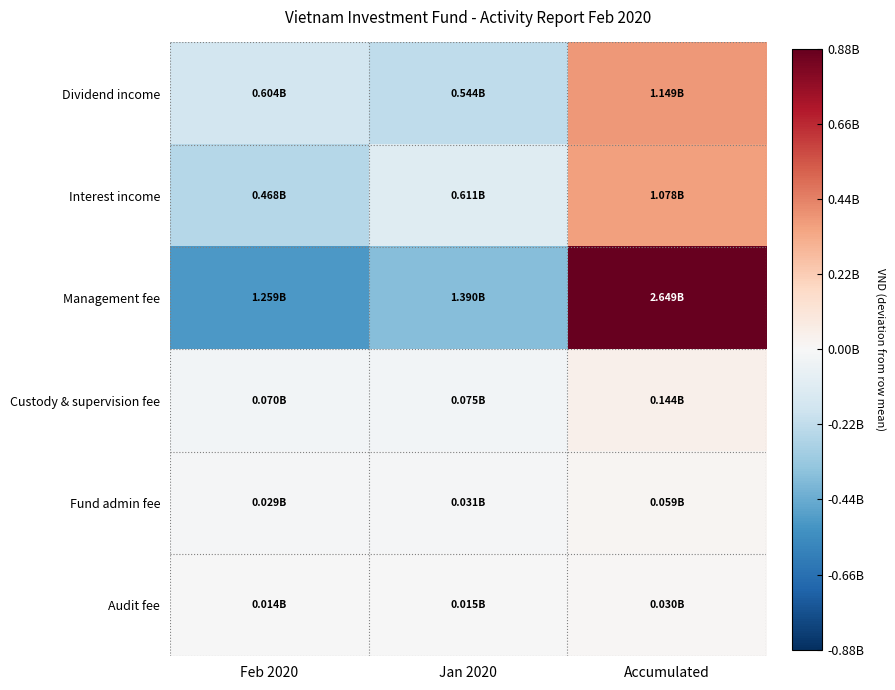

Between Feb 2020 and Jan 2020, which series saw the biggest shift?

Interest income